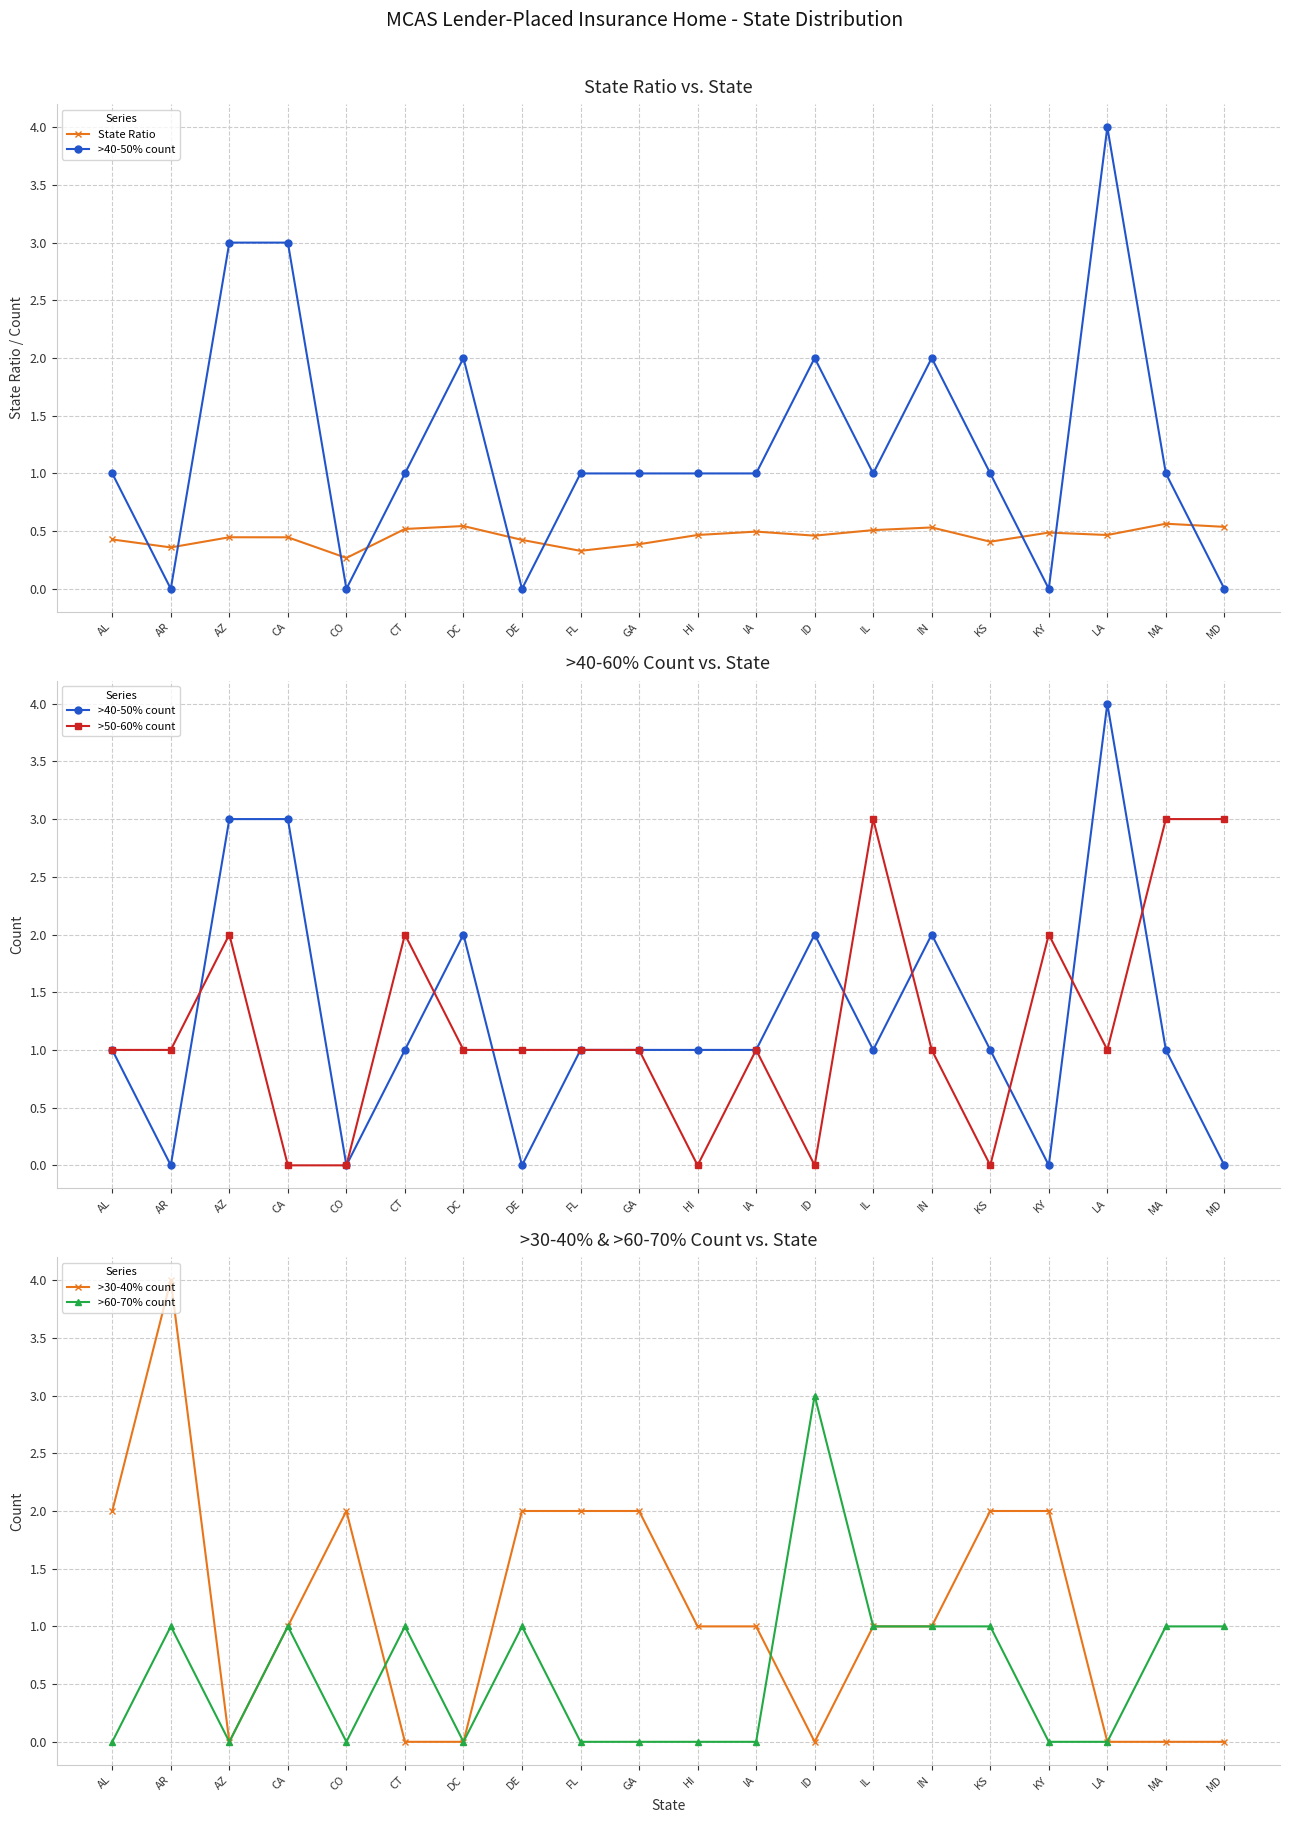

What is the label of the 2nd point from the left?

AR